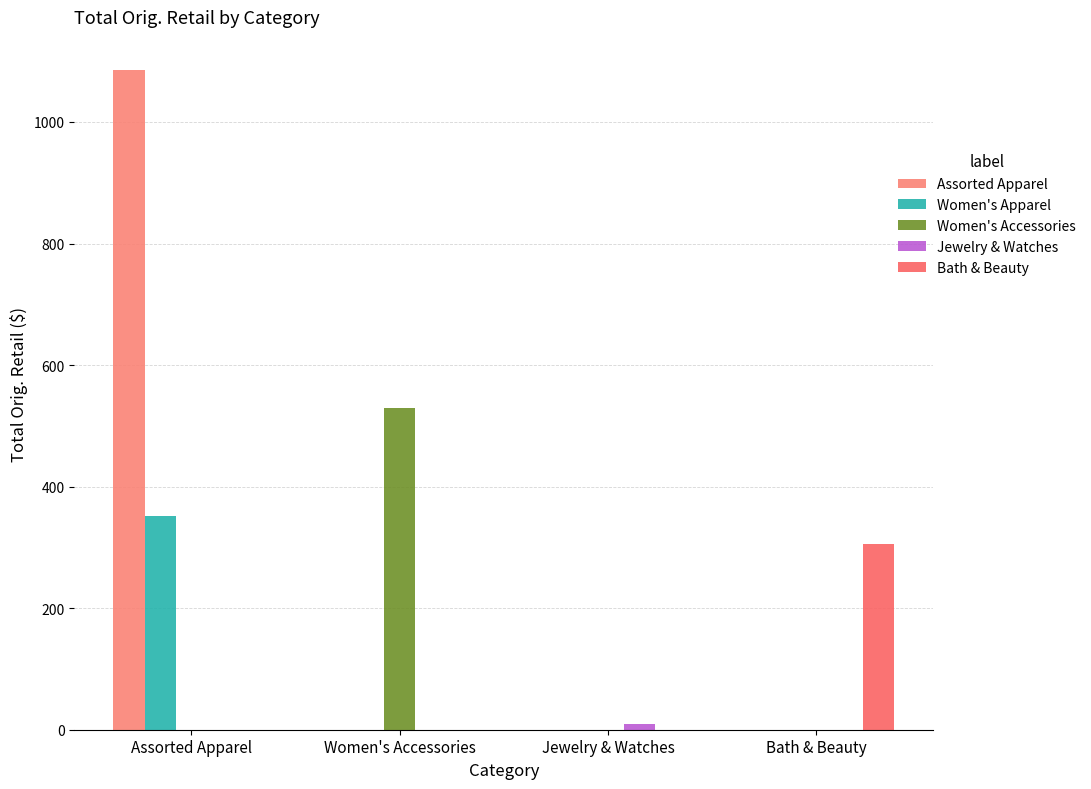

Which series has the largest total across all categories?

Assorted Apparel